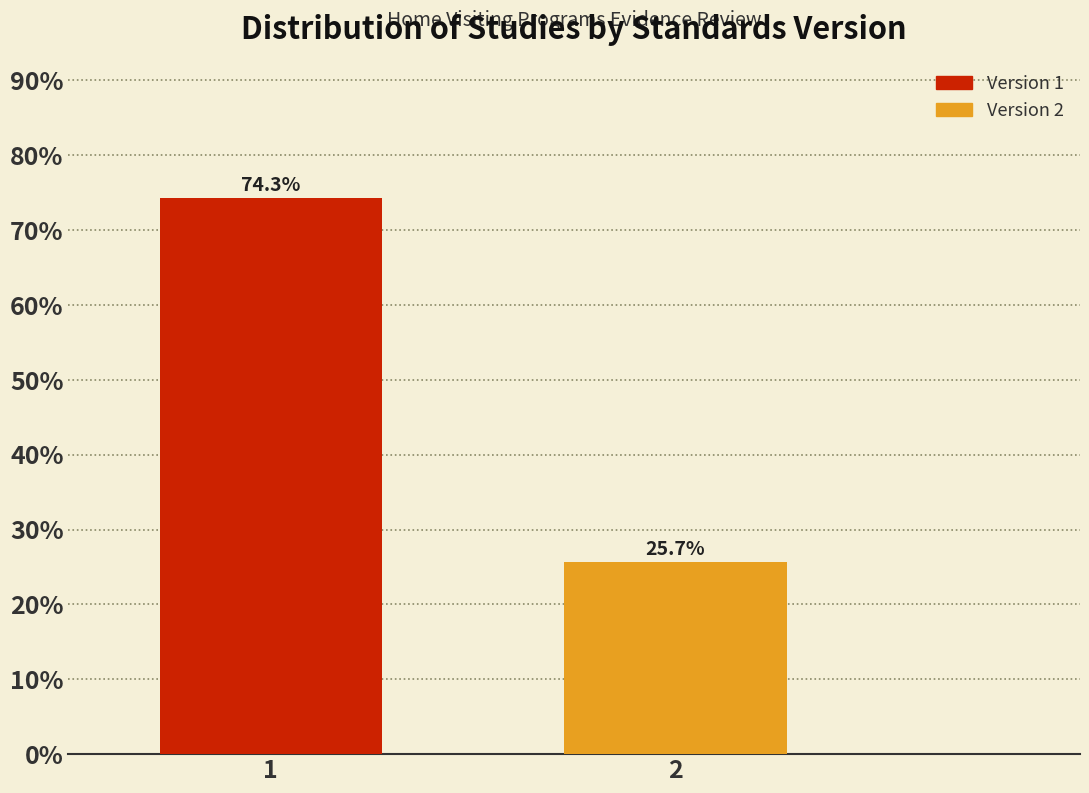

Reading left to right, what are all the values shown in this chart?

1=74.3	2=25.7